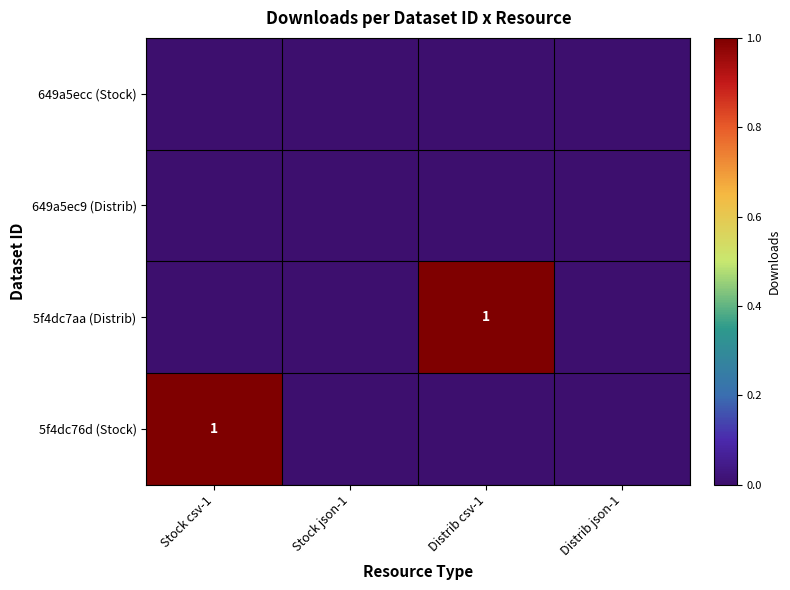

Which label corresponds to the largest value in the chart?

Distrib csv-1